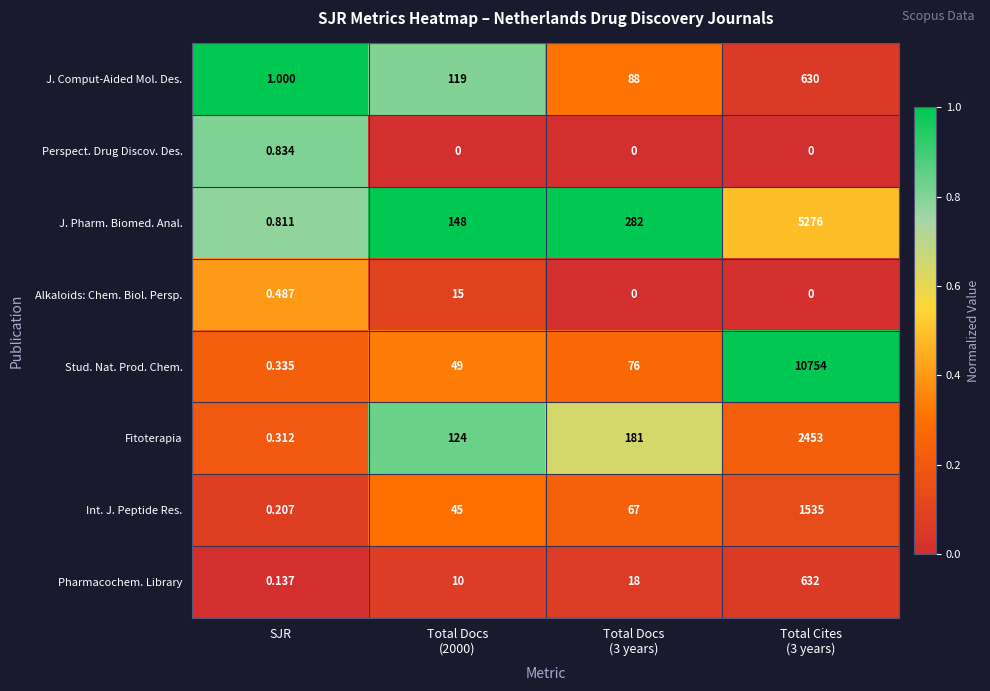

Which series has the widest spread of values?

Stud. Nat. Prod. Chem.